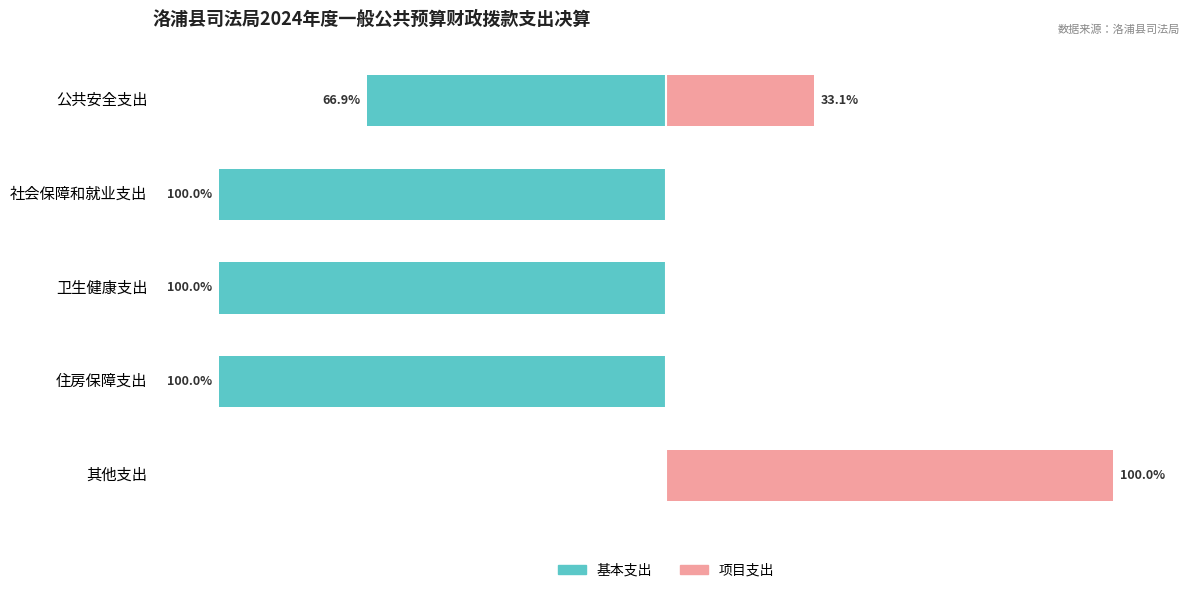

What is the difference between the highest and lowest values at 社会保障和就业支出?

100.0